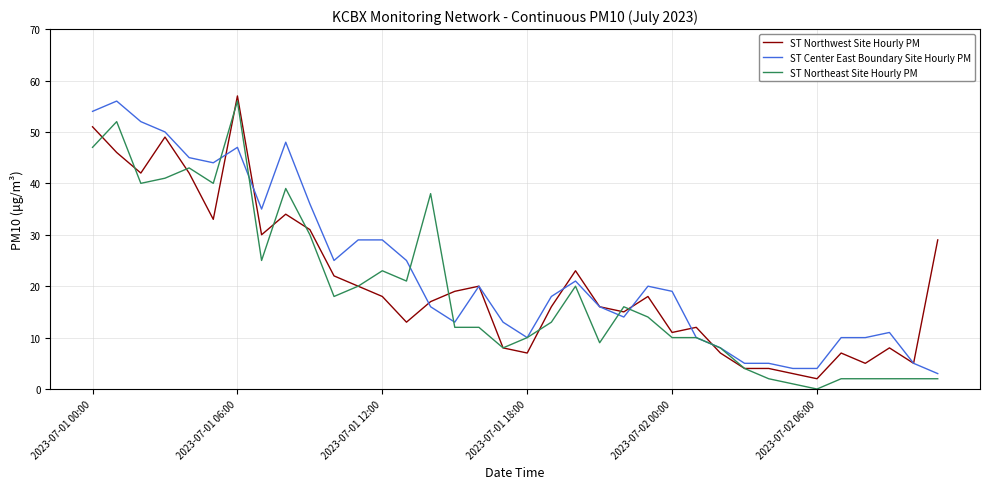

Which series has the largest range (max minus min)?

ST Northeast Site Hourly PM